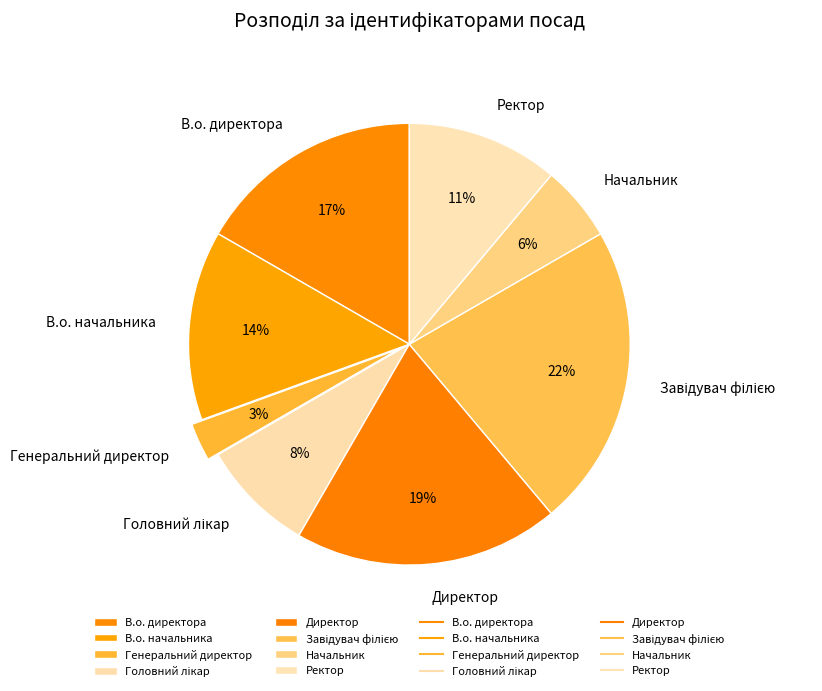

To the nearest percent, what is the combined percentage of Директор and В.о. директора?

36%